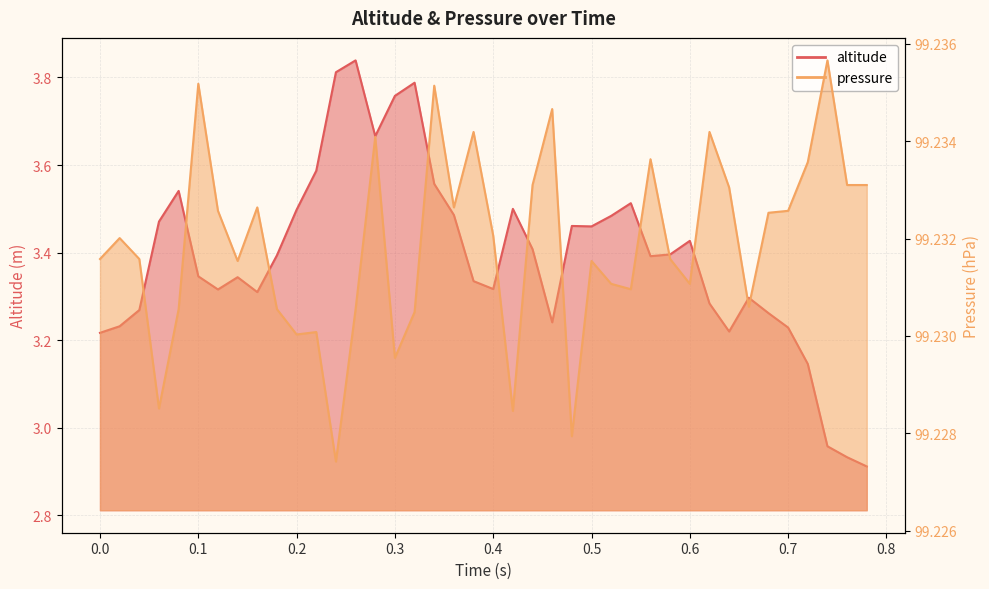

What are all the series names shown in the legend?

altitude, pressure